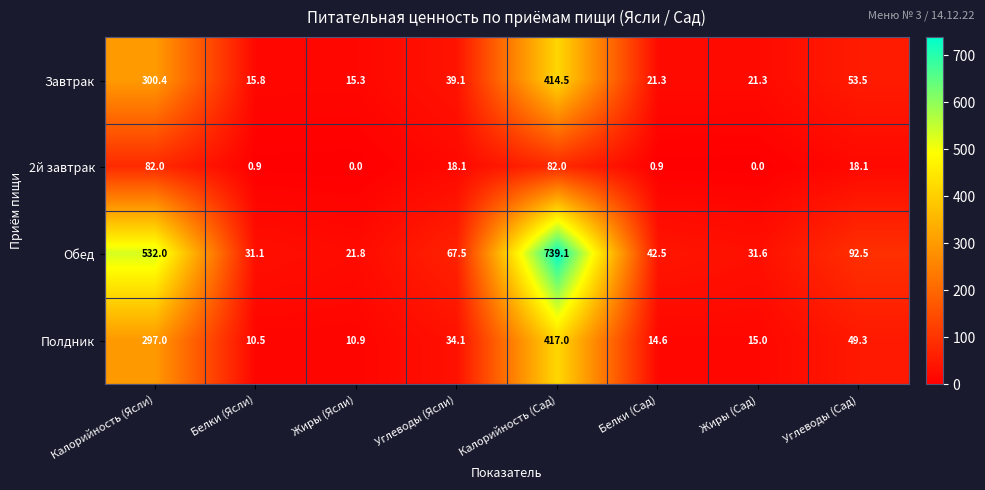

True or false: 2й завтрак has a value of 128.1 at Калорийность (Сад).

False